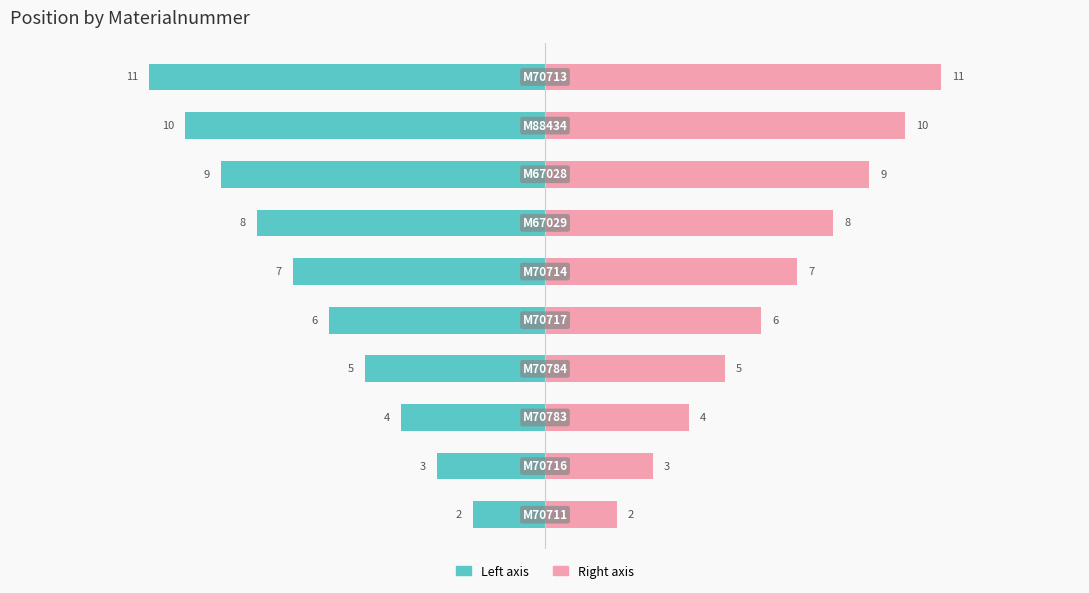

What is the minimum value for Position (right)?

2